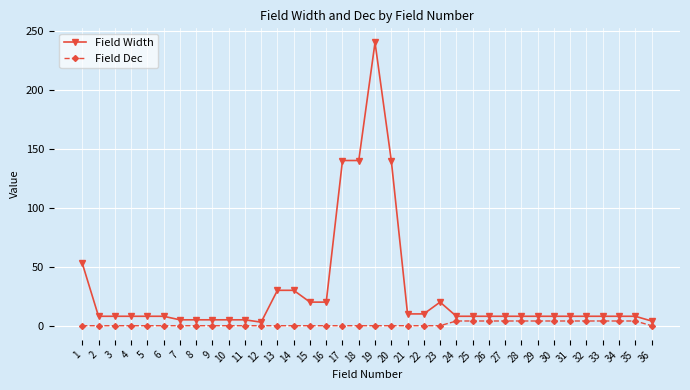

Which series has the largest total across all categories?

Field Width